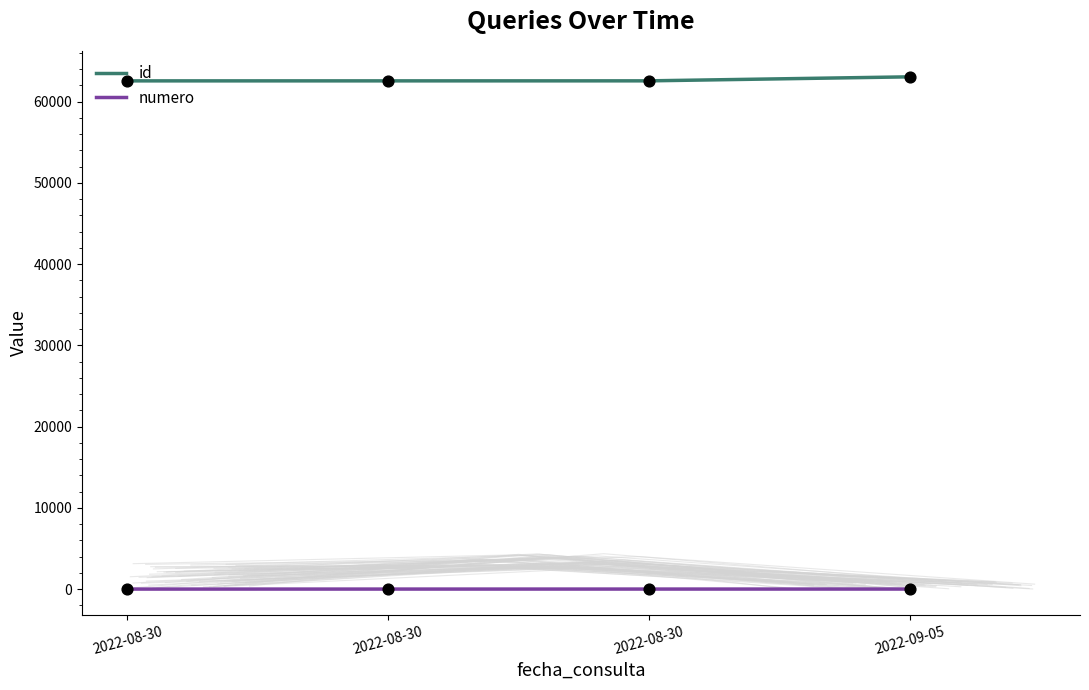

What is the total value across all series at 2022-08-30?

62563